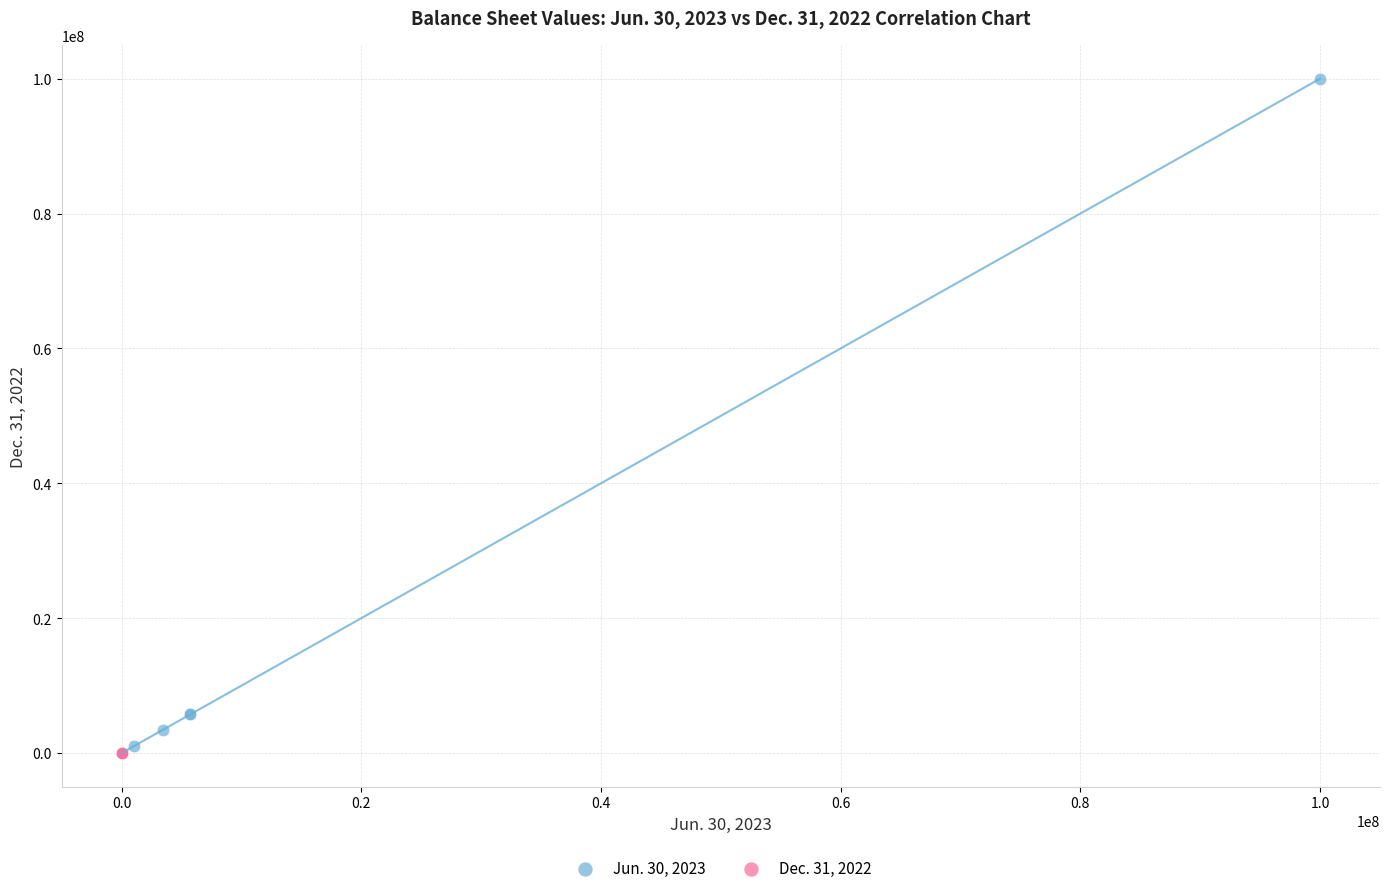

What are all the series names shown in the legend?

Jun. 30, 2023, Dec. 31, 2022